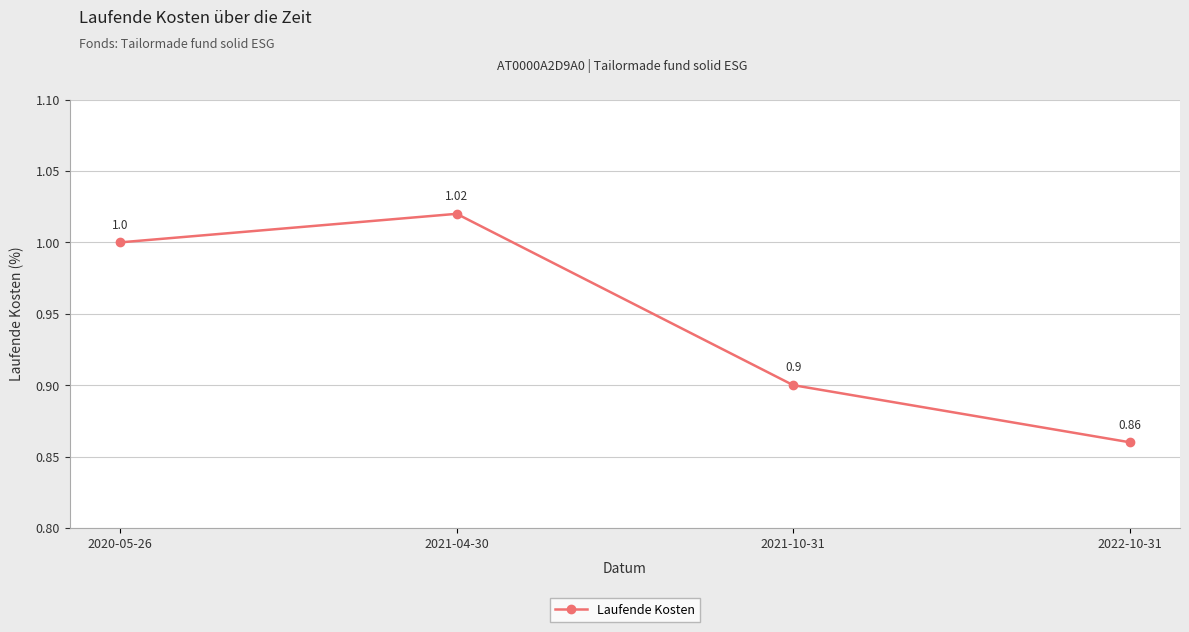

The chart shows a value of 1.0 at 2021-04-30. True or false?

True